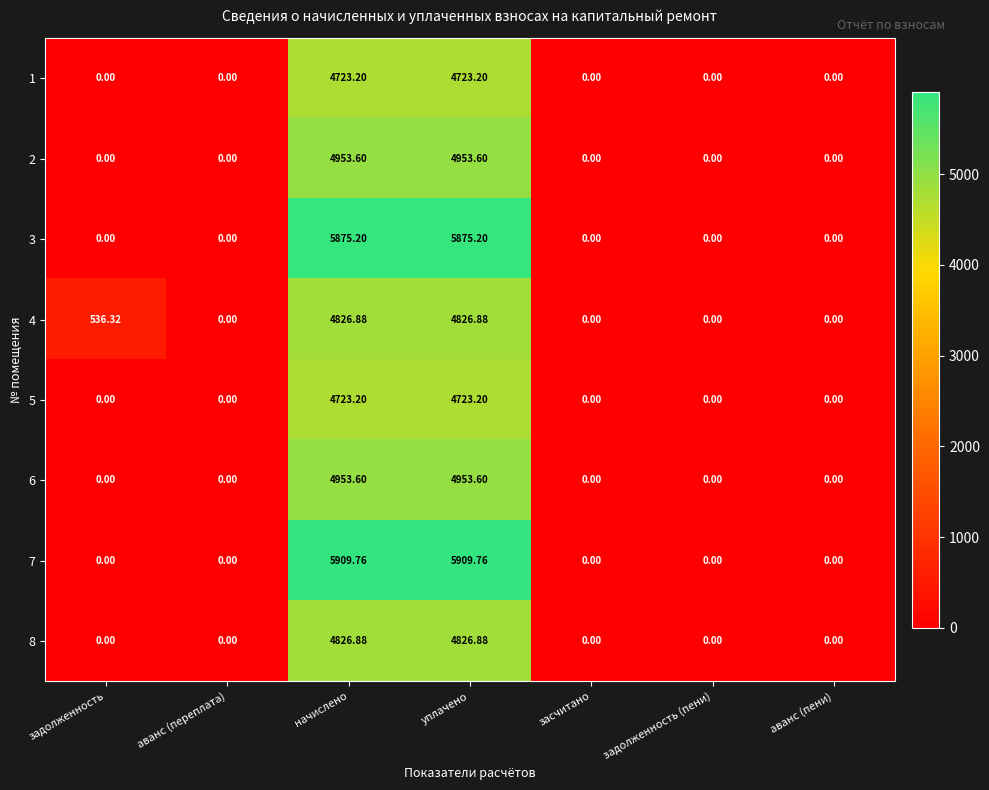

At which label is 4 closest to 2413?

задолженность